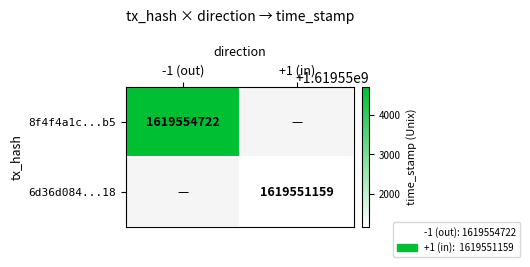

The 6d36d084...18 series shows 1619551159 at +1 (in). True or false?

True